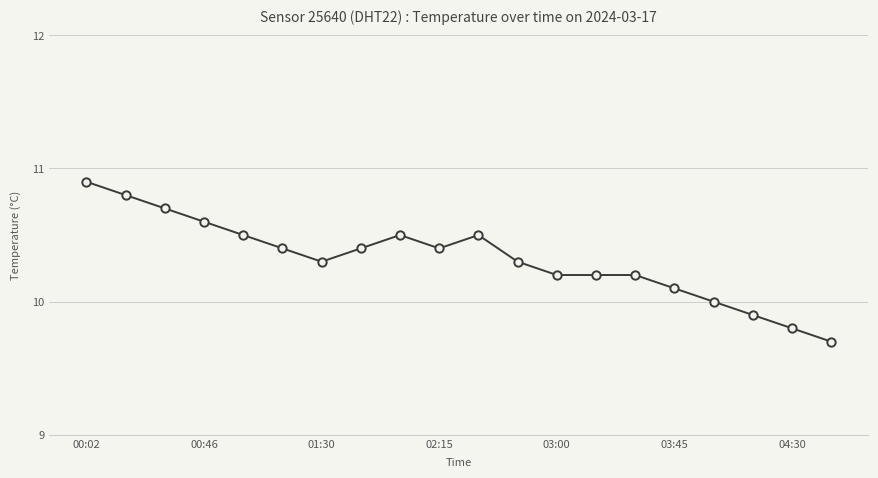

Reading left to right, what are all the values shown in this chart?

10.9	10.8	10.7	10.6	10.5	10.4	10.3	10.4	10.5	10.4	10.5	10.3	10.2	10.2	10.2	10.1	10.0	9.9	9.8	9.7